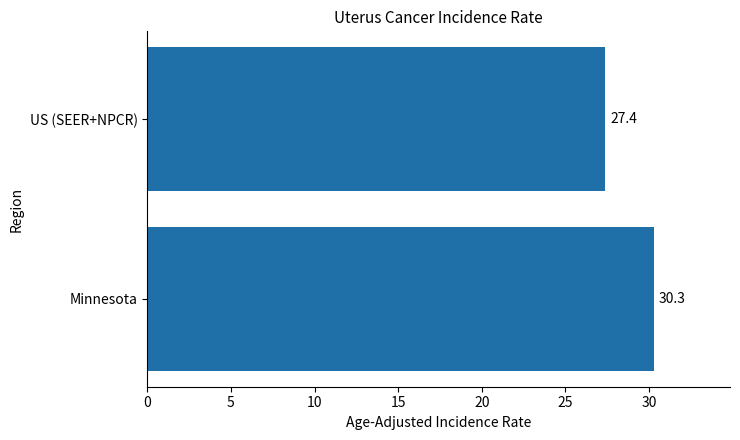

Reading bottom to top, transcribe all the data shown in this chart.

Minnesota=30.3	US (SEER+NPCR)=27.4